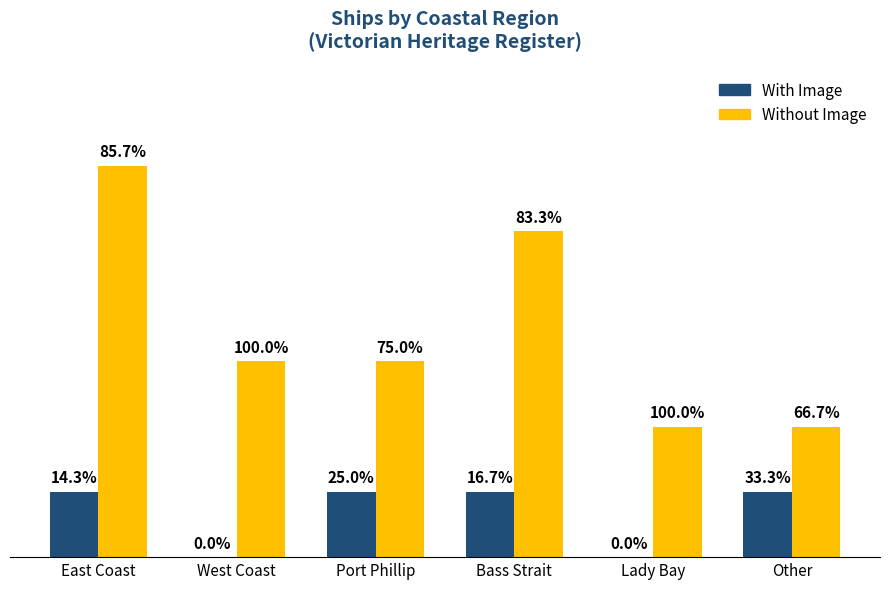

List the labels in order of With Image value, largest first.

East Coast, Port Phillip, Bass Strait, Other, West Coast, Lady Bay